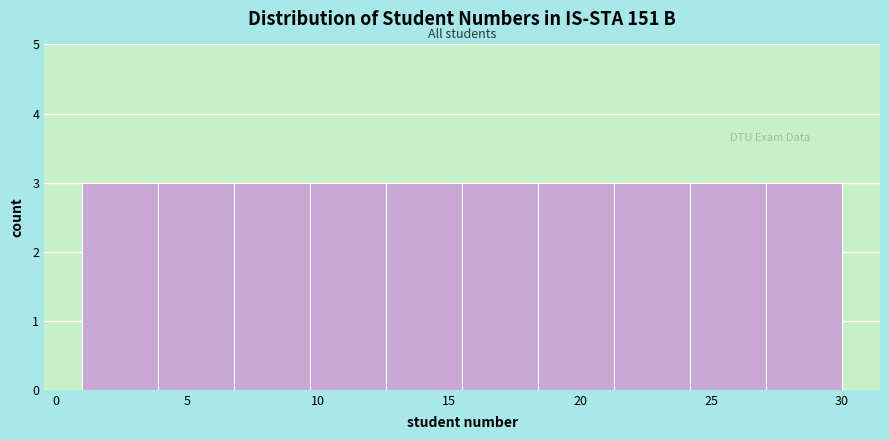

How tall is the bar that spans 9.7 to 12.6 on the x-axis? Neither the bar edges nor the heights are printed on the chart, so give them approximately, as read against the axes.

3